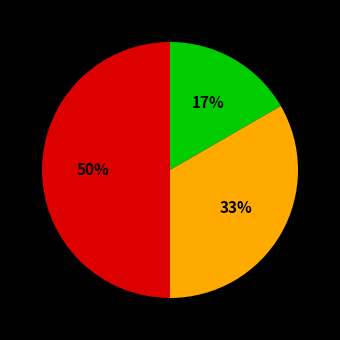

To the nearest percent, what is the average slice percentage?

33%